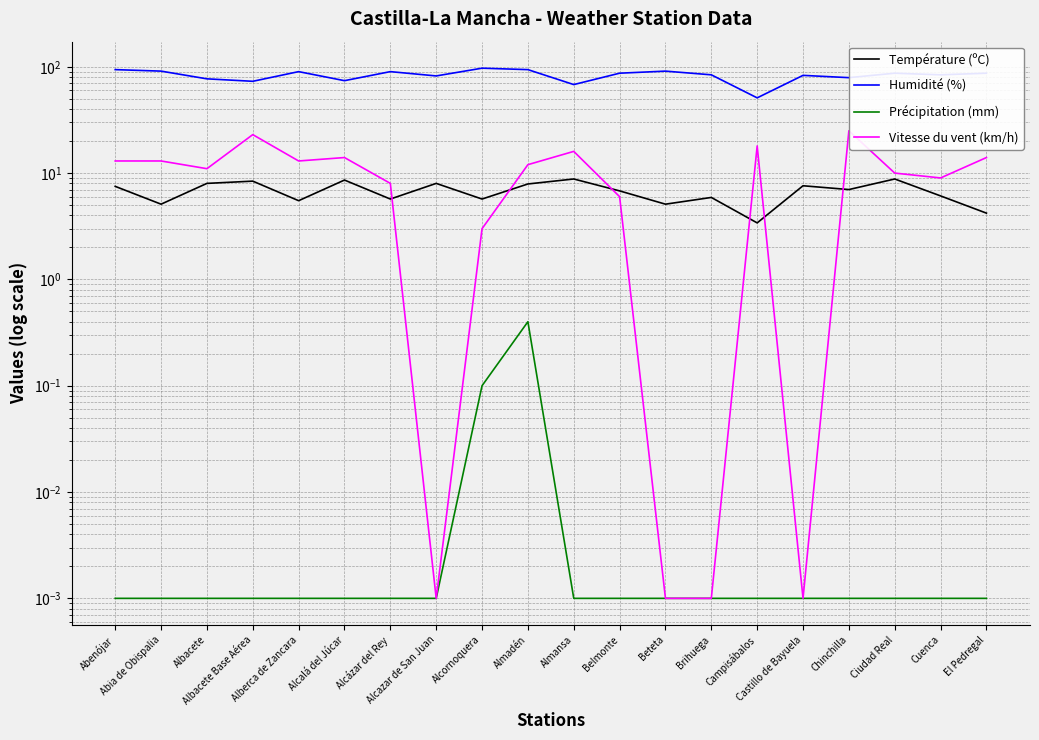

Rank the series by their maximum value, from highest to lowest.

Humidité (%), Vitesse du vent (km/h), Température (ºC), Précipitation (mm)